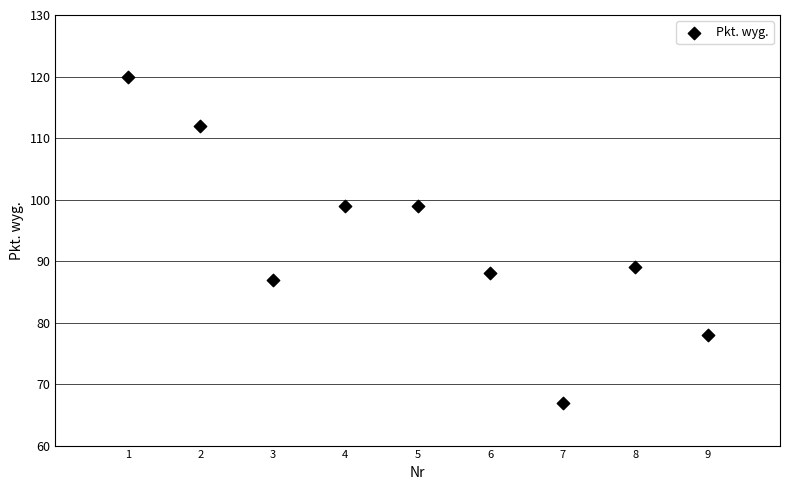

What Y value in the scatter plot is closest to 93?

89